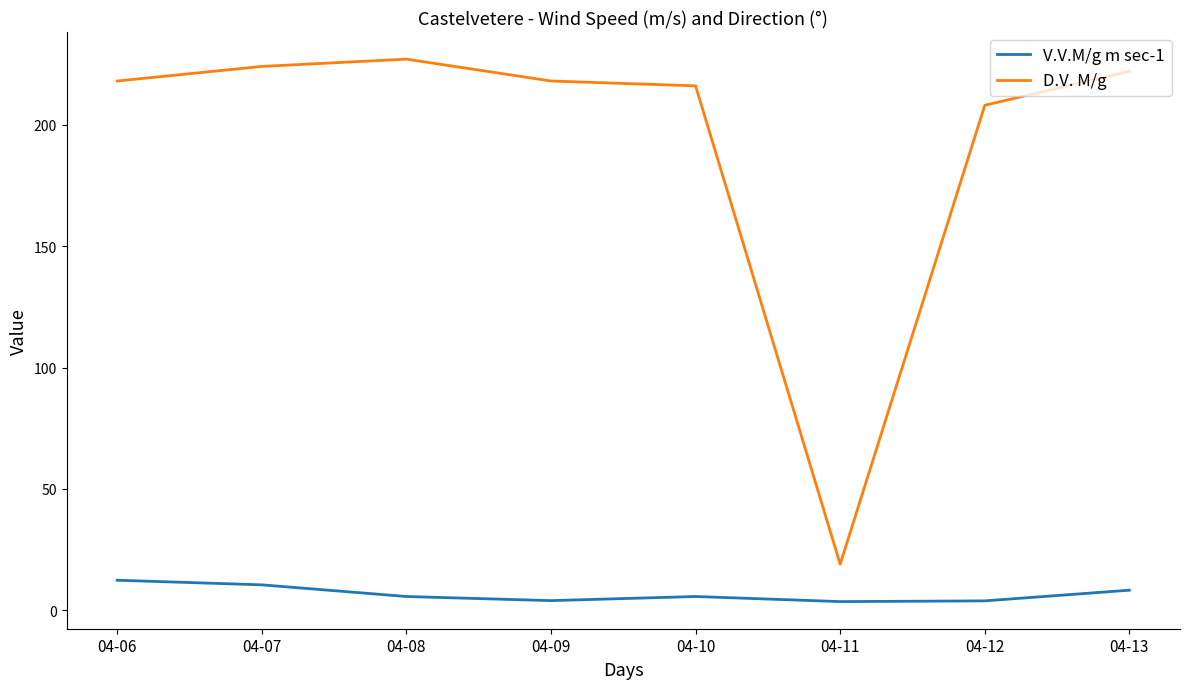

What is the total value across all series at 04-06?

230.4